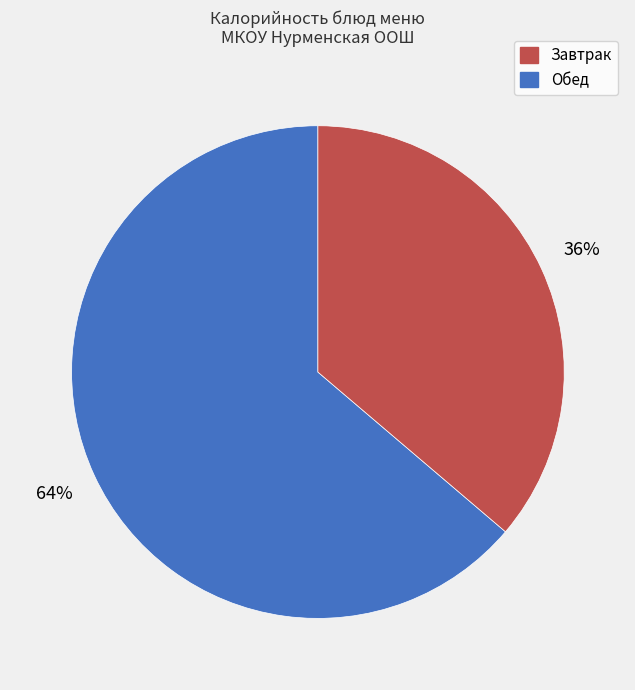

To the nearest percent, what is the difference between the largest and smallest slice percentages?

28%